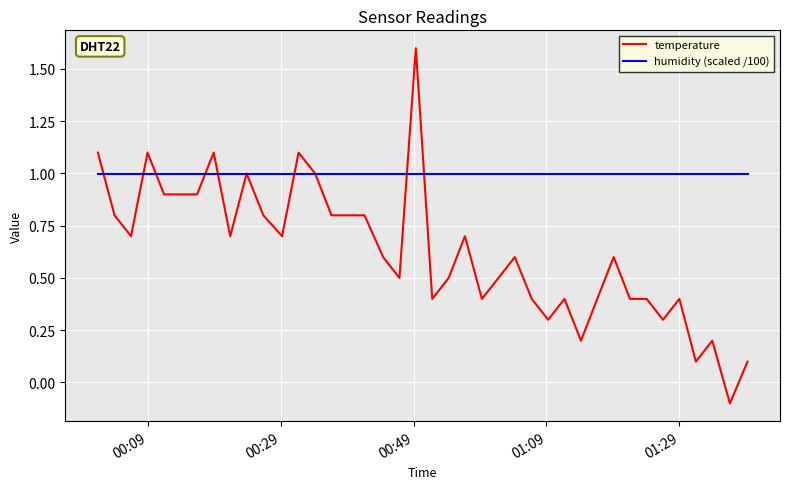

What is the difference between the second highest and second lowest values in the temperature series?

1.0